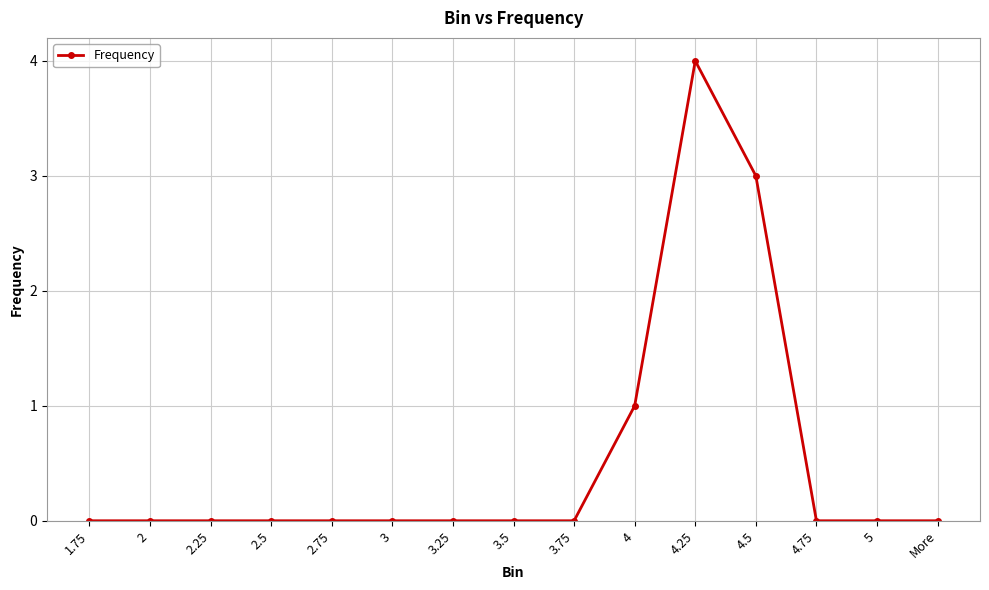

Which category has the highest value across all series?

4.25